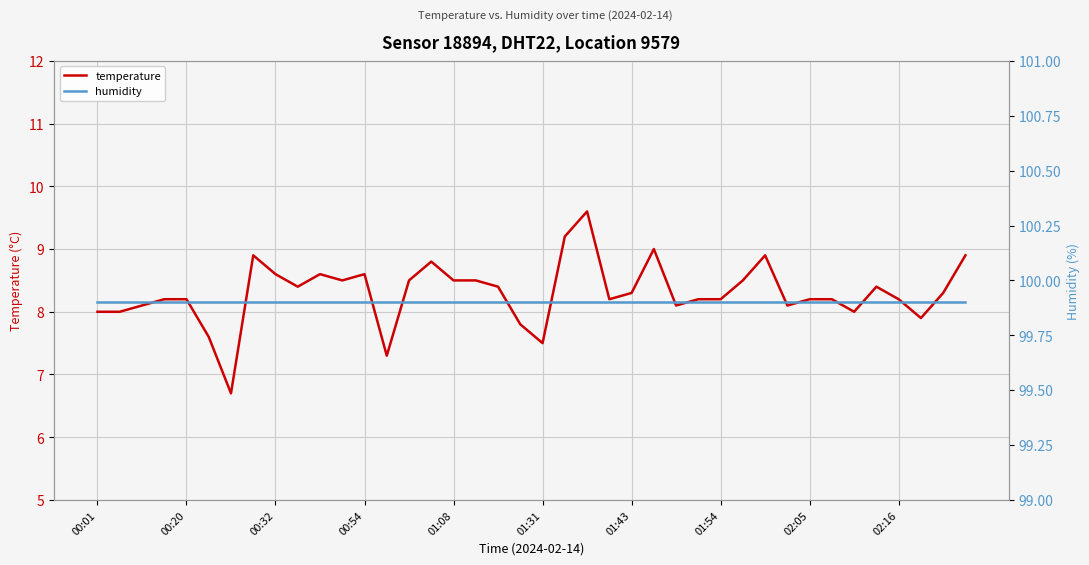

At how many categories does at least one series exceed 89?

40